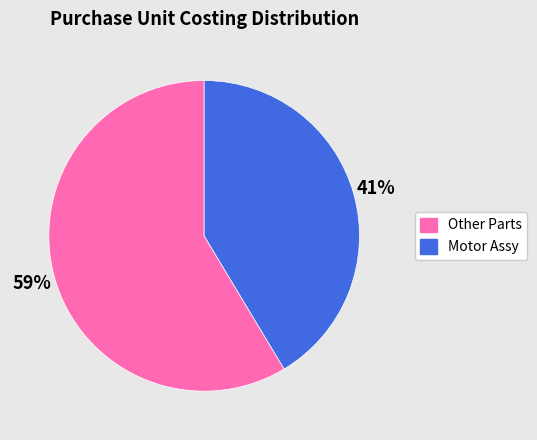

Is it true that Other Parts is 59% of the pie?

True